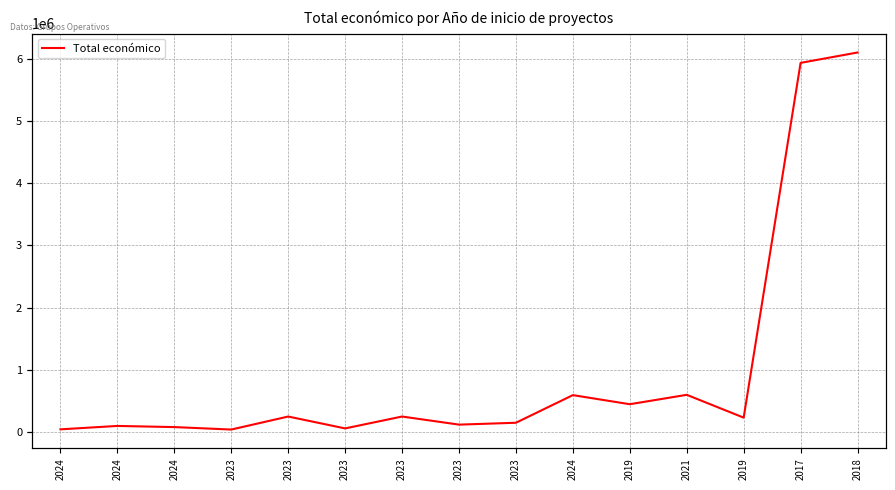

Which label corresponds to the largest value in the chart?

2018